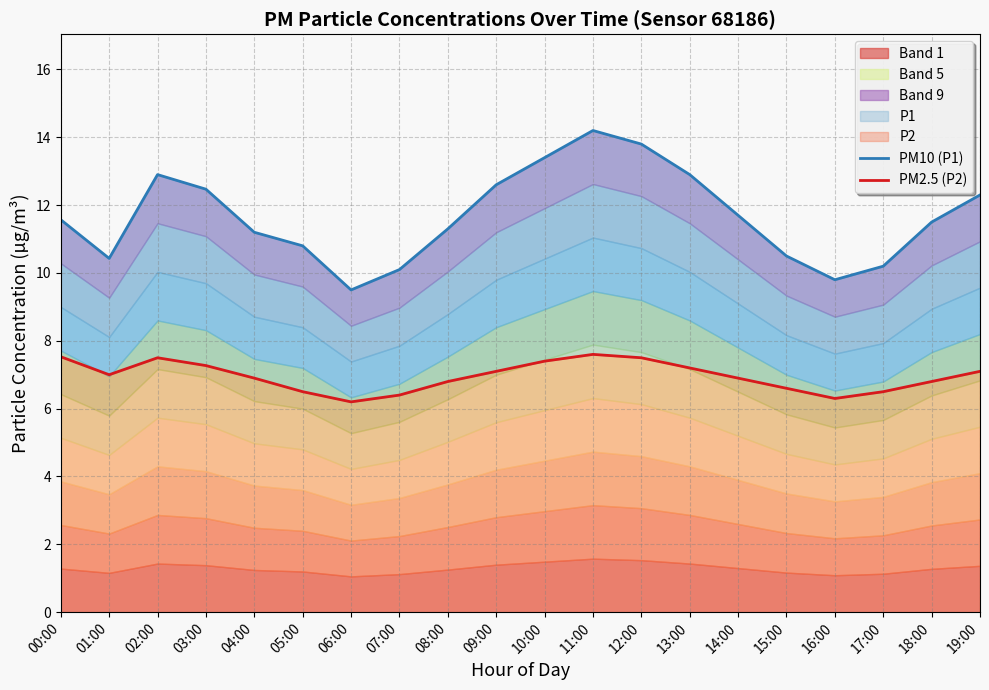

How many values in the PM2.5 (P2) series are below 7?

10